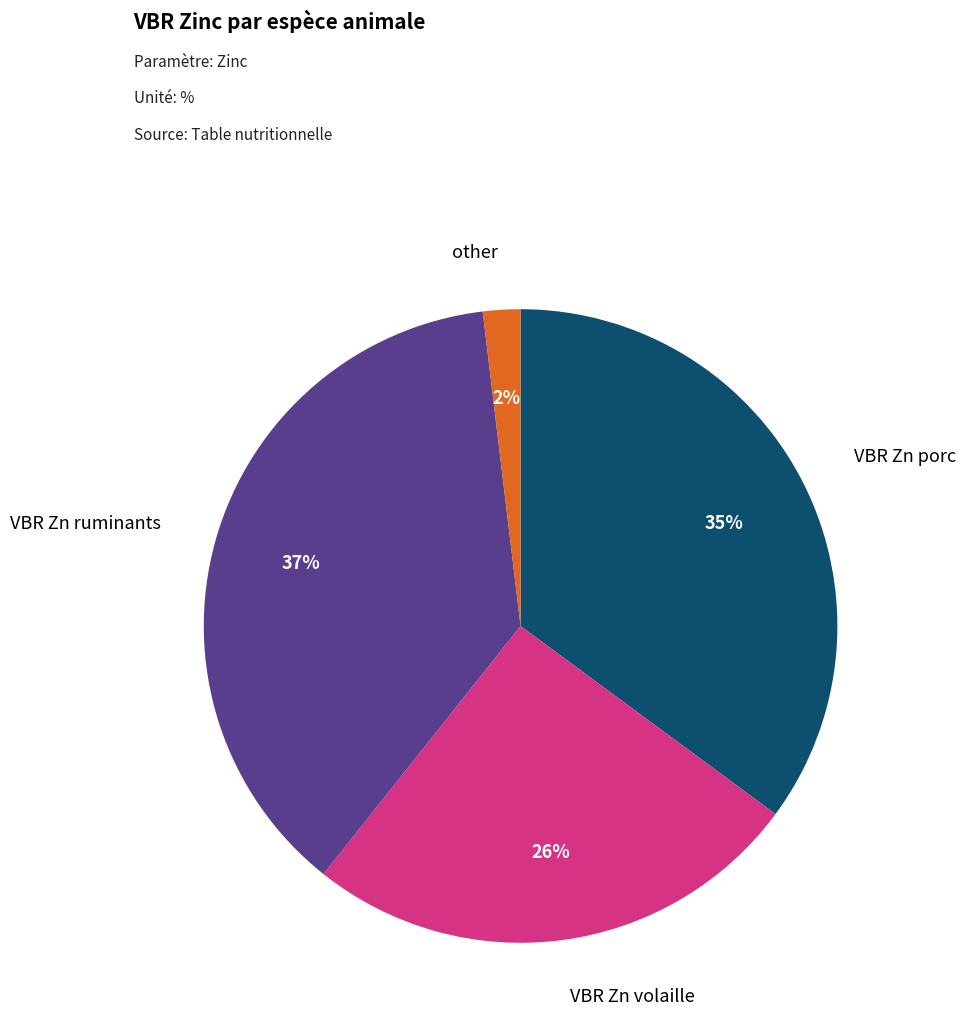

To the nearest percent, what is the average slice percentage?

25%